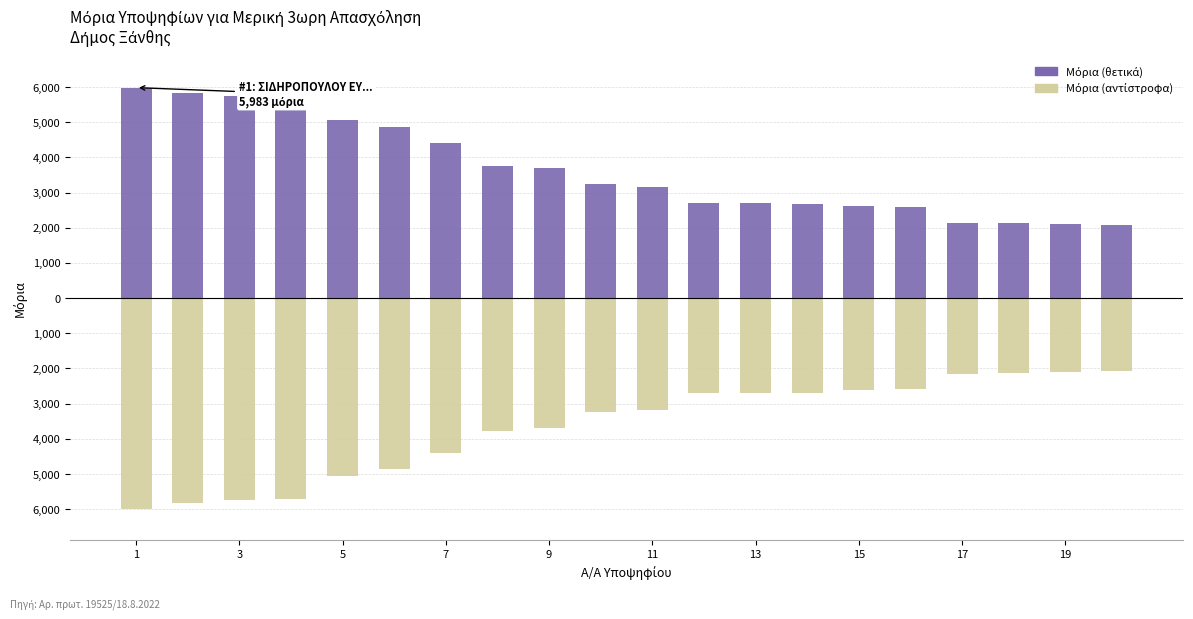

Rank the series by their maximum value, from highest to lowest.

Μόρια (θετικά), Μόρια (αντίστροφα)